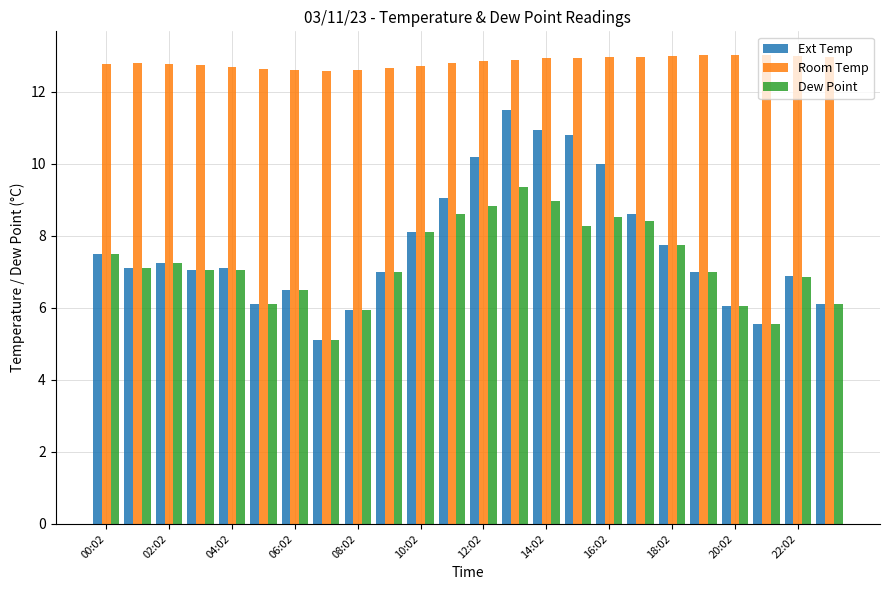

Which series has the largest total across all categories?

Room Temp